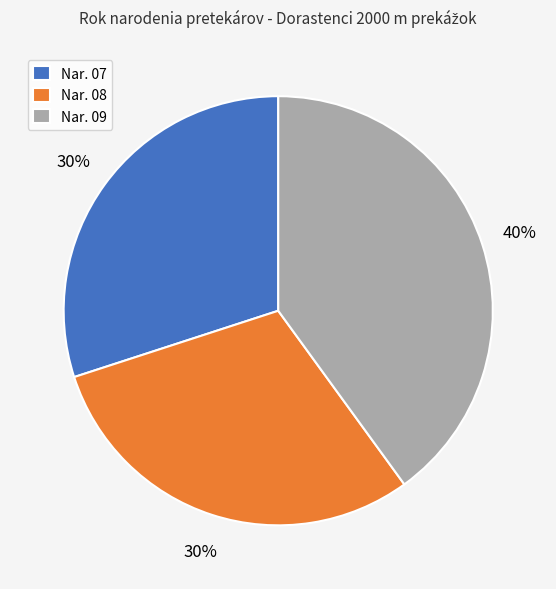

Is the sum of Nar. 08 and Nar. 09 greater than half?

Yes